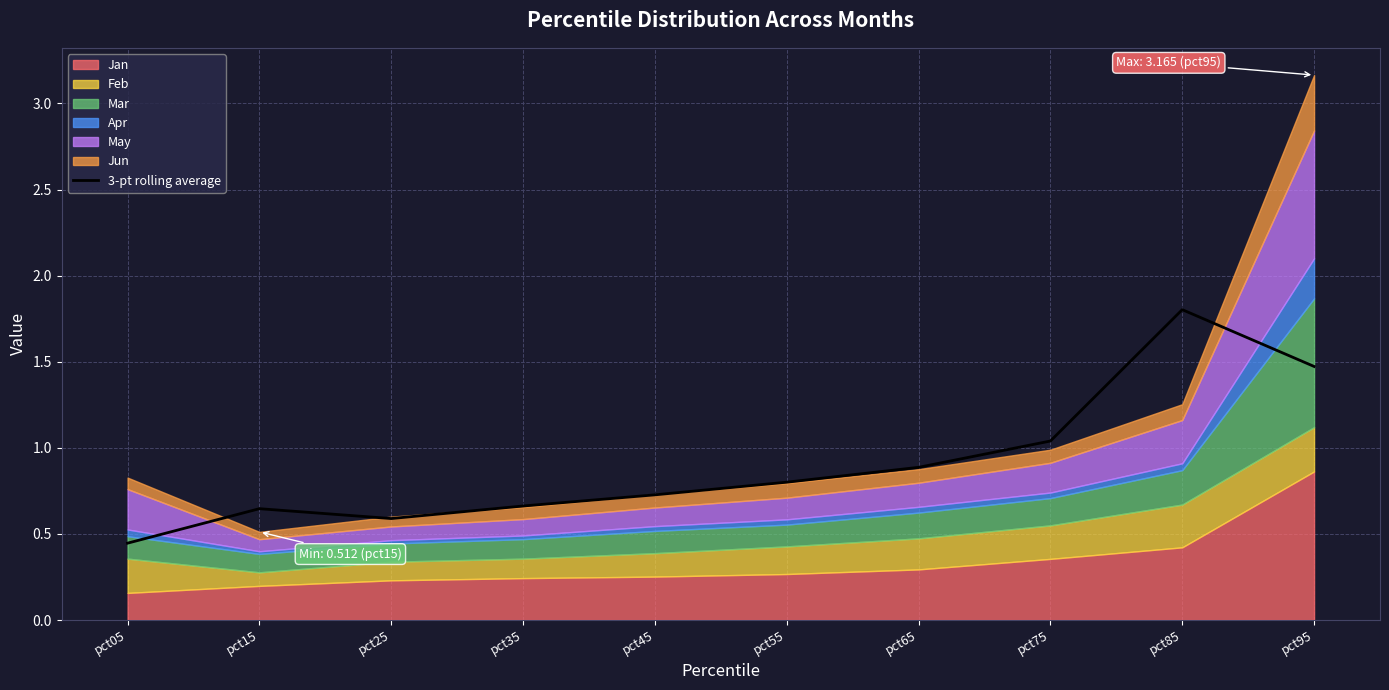

Which has a higher value, pct65 or pct55?

pct65